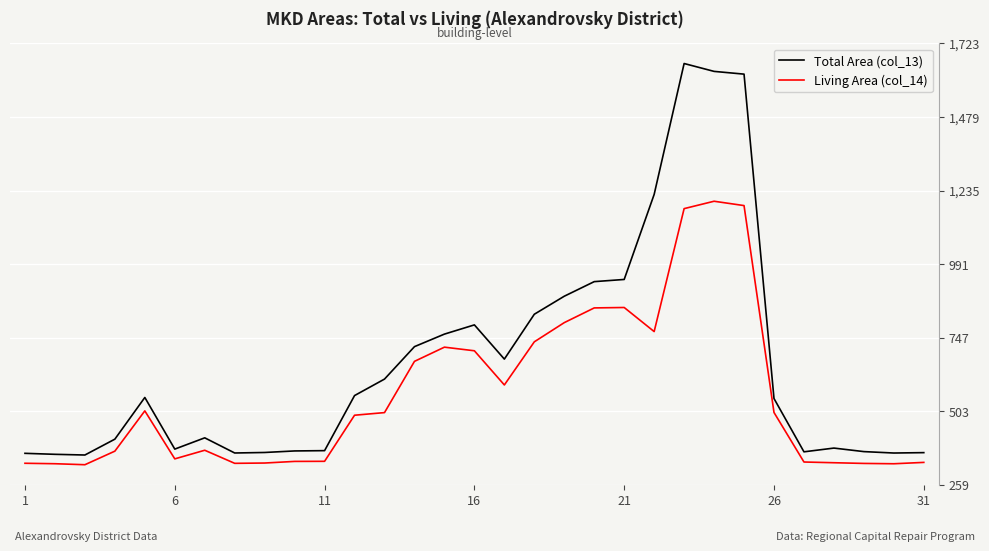

Which series has the largest range (max minus min)?

Total Area (col_13)